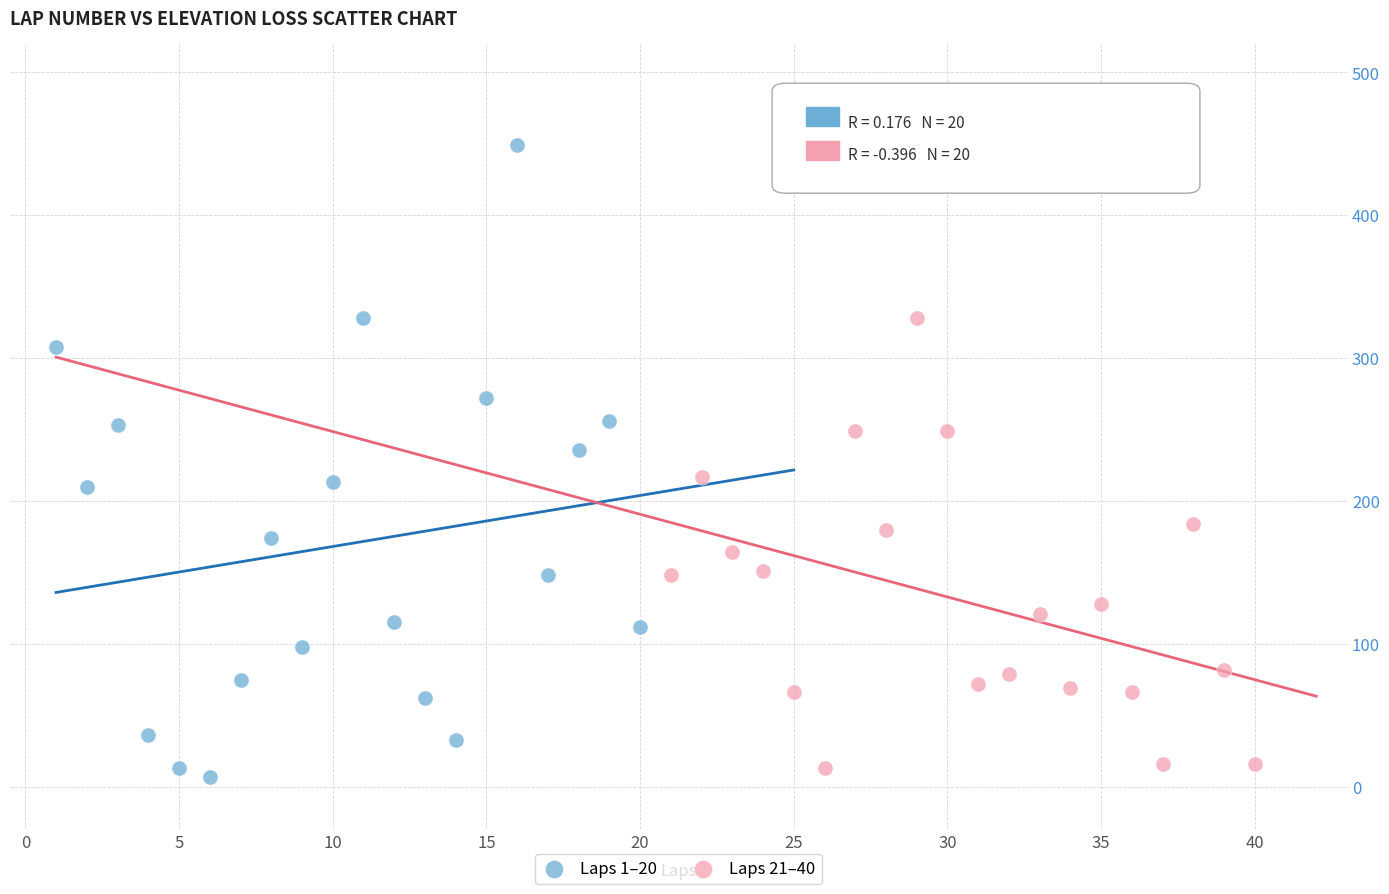

Which series has the widest spread of Y values?

Laps 1–20